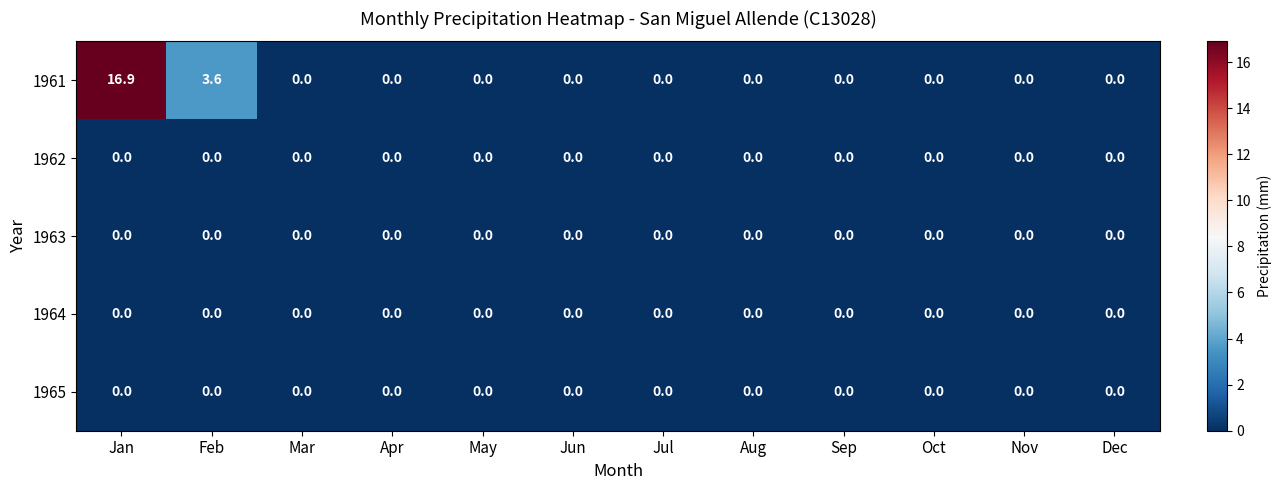

Which series has the largest total across all categories?

1961